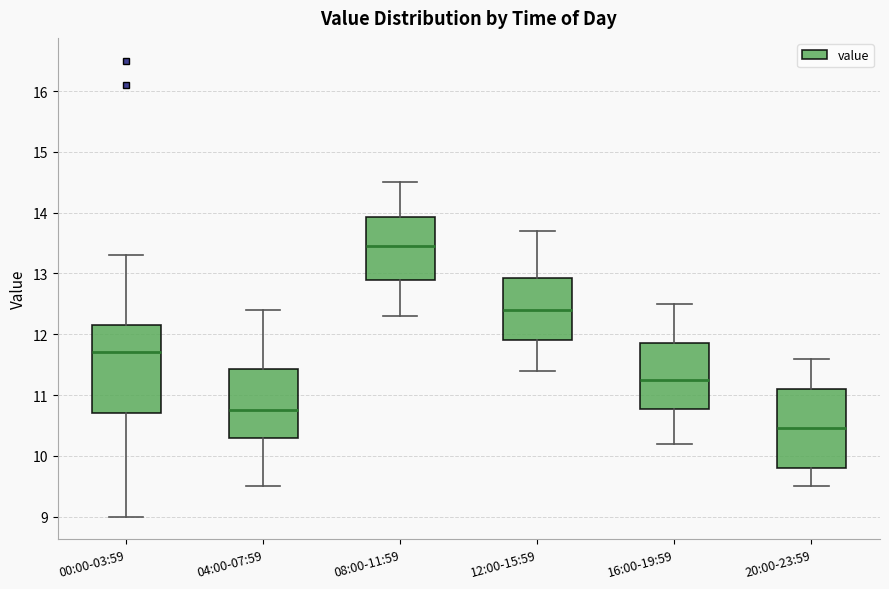

Reading left to right, read every box against the y-axis: the position of its median line, the range the box covers, and the ends of its whiskers. The values are not printed on the chart, so give them approximately, as read against the axis.

00:00-03:59: median 11.7, box 10.7 to 12.2, whiskers 9.0 to 13.3
04:00-07:59: median 10.8, box 10.3 to 11.4, whiskers 9.5 to 12.4
08:00-11:59: median 13.5, box 12.9 to 13.9, whiskers 12.3 to 14.5
12:00-15:59: median 12.4, box 11.9 to 12.9, whiskers 11.4 to 13.7
16:00-19:59: median 11.3, box 10.8 to 11.9, whiskers 10.2 to 12.5
20:00-23:59: median 10.5, box 9.8 to 11.1, whiskers 9.5 to 11.6